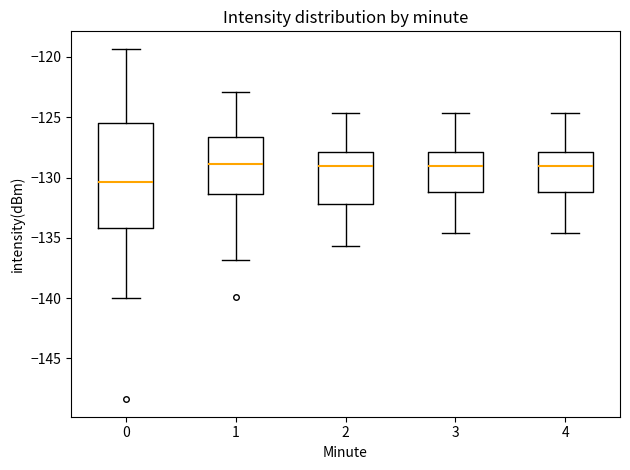

Which box has the lowest median line?

0